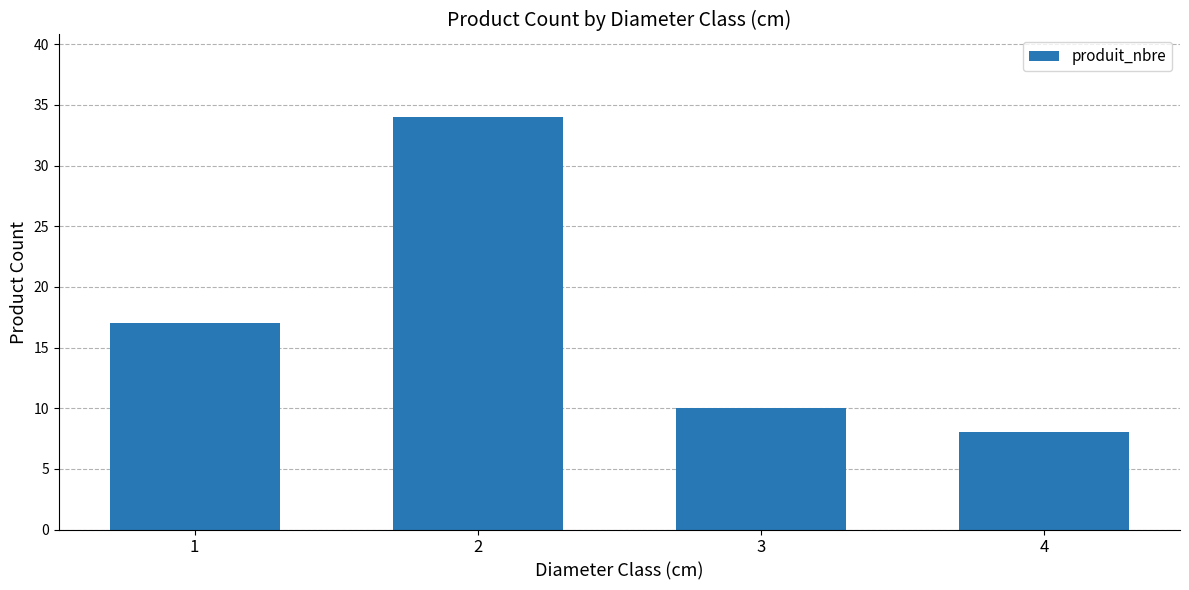

True or false: the data shows 34 at 2.

True